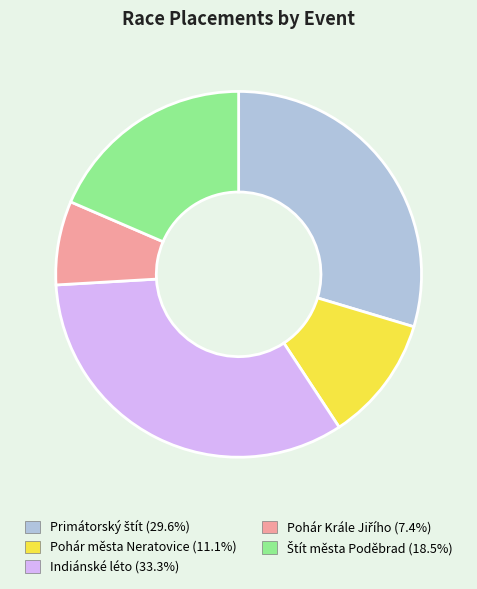

Count the number of slices in the pie.

5